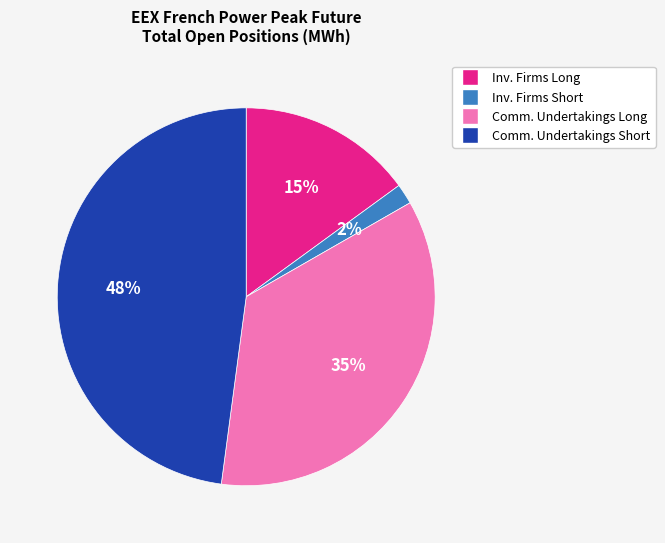

To the nearest percent, what is the difference between the largest and smallest slice percentages?

46%